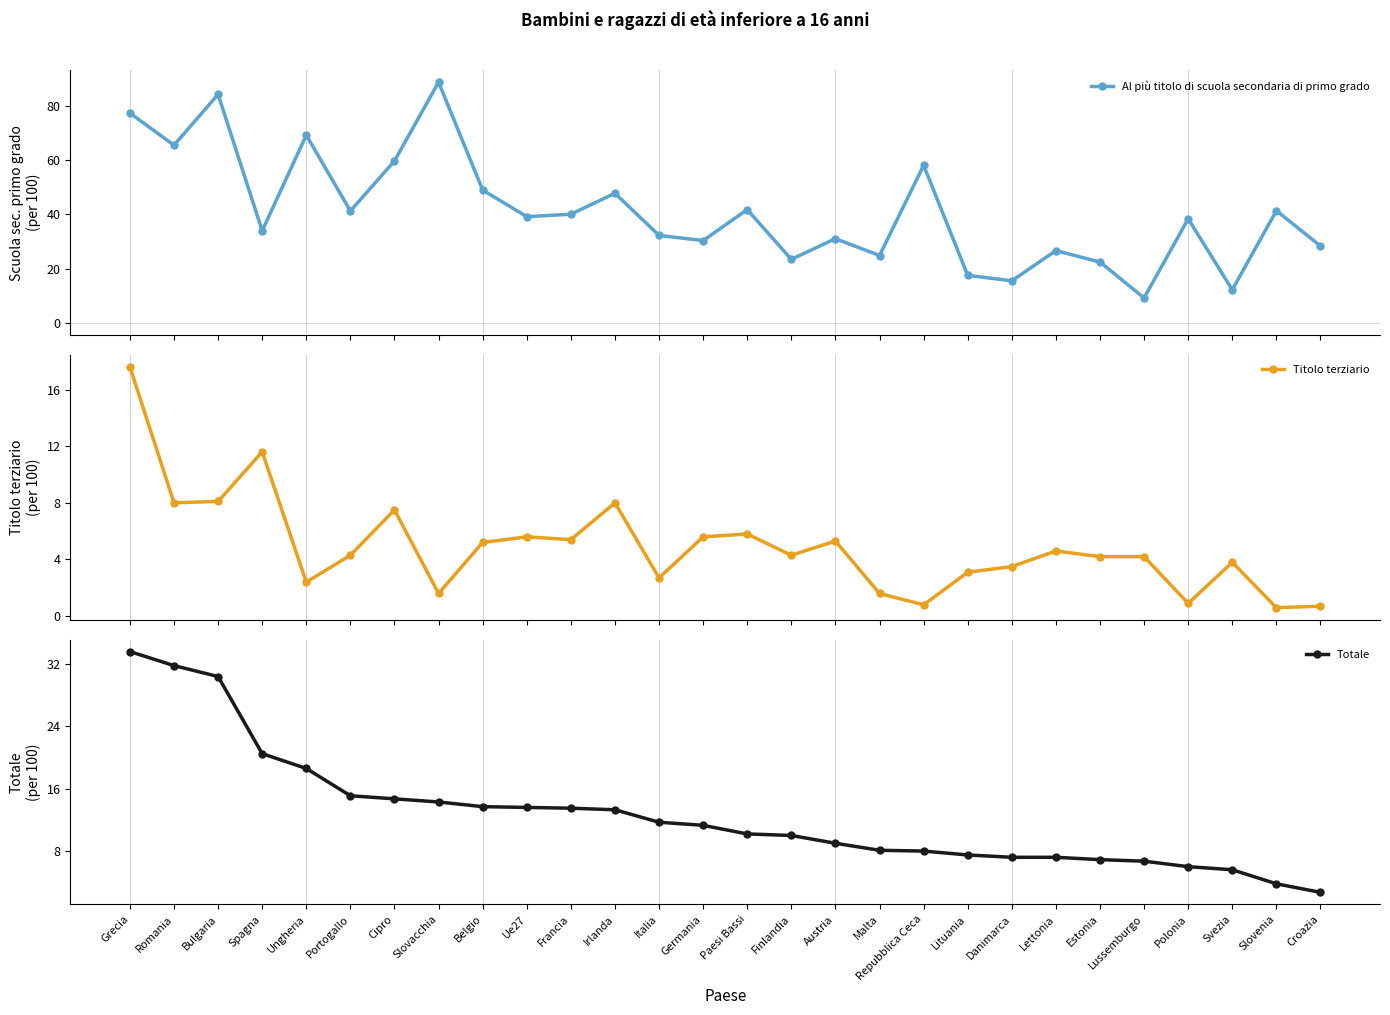

True or false: Al più titolo di scuola secondaria di primo grado and Totale intersect in this chart.

False